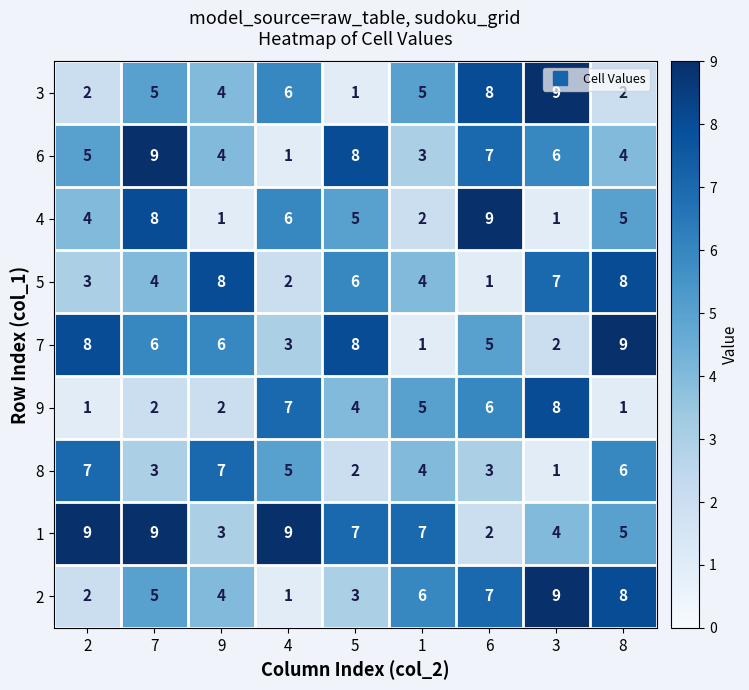

Which category has the highest value in the 7 series?

8